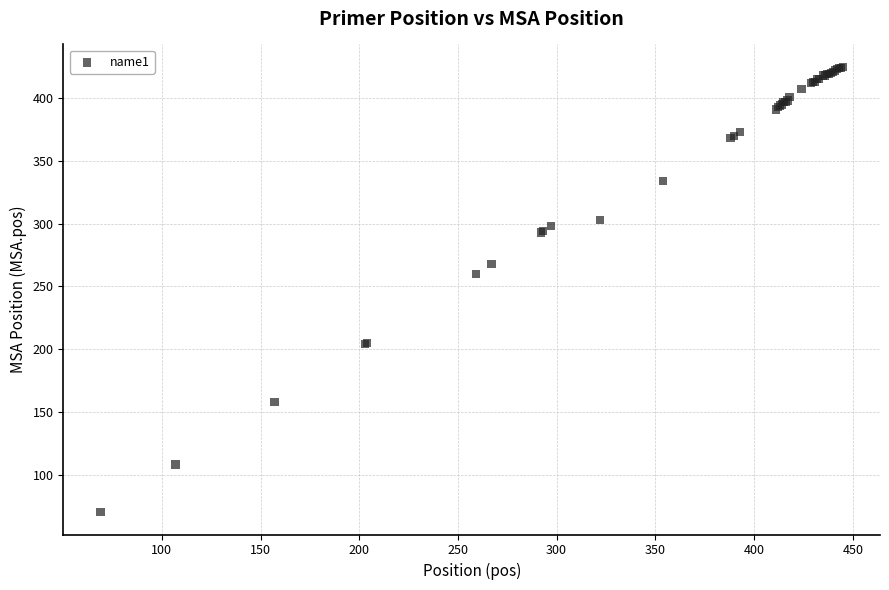

What Y value in the scatter plot is closest to 247?

260